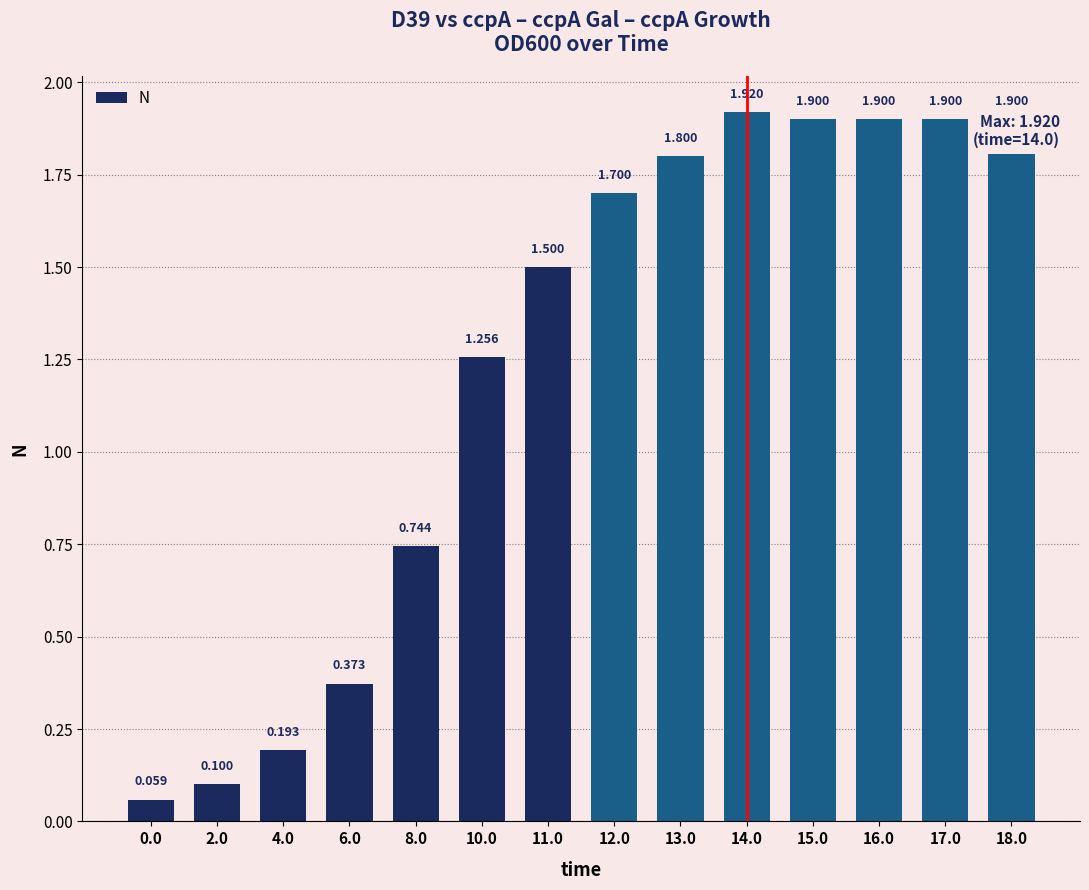

What is the change in value from 12.0 to 14.0?

+0.2